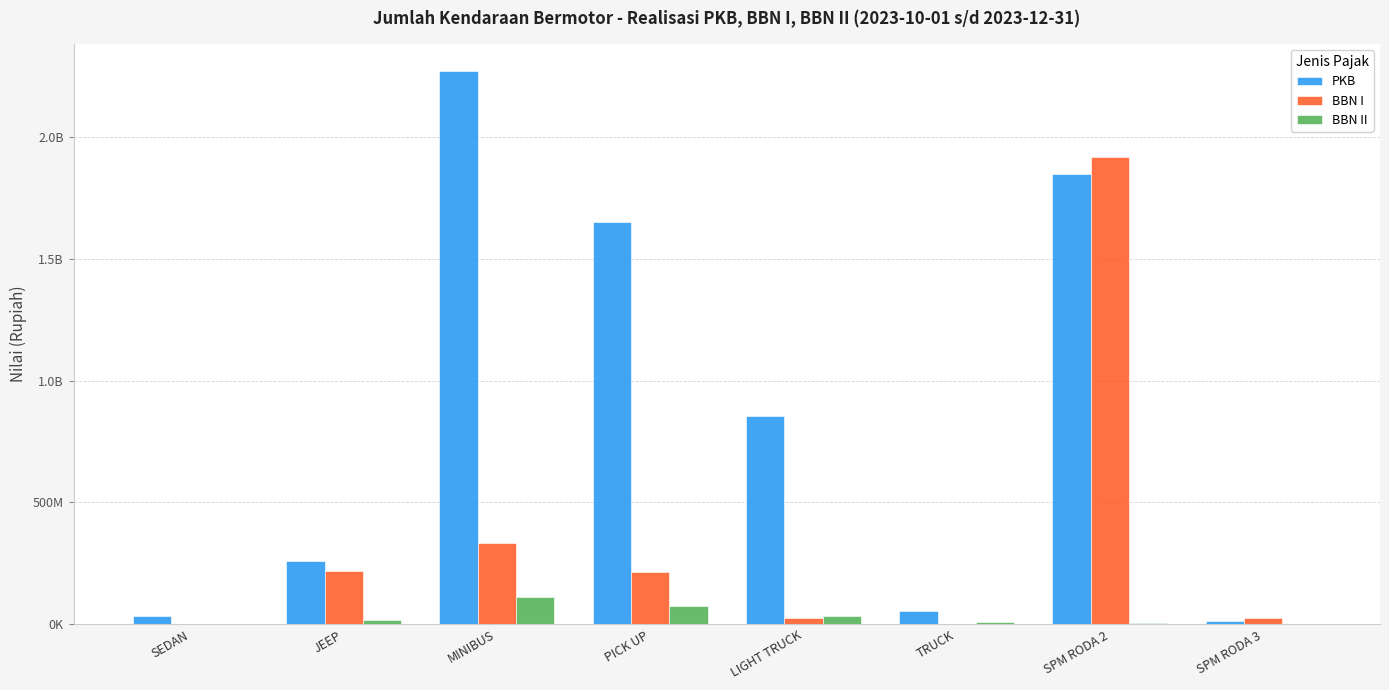

What is the value of the PKB bar at the 4th from the left?

1649979324